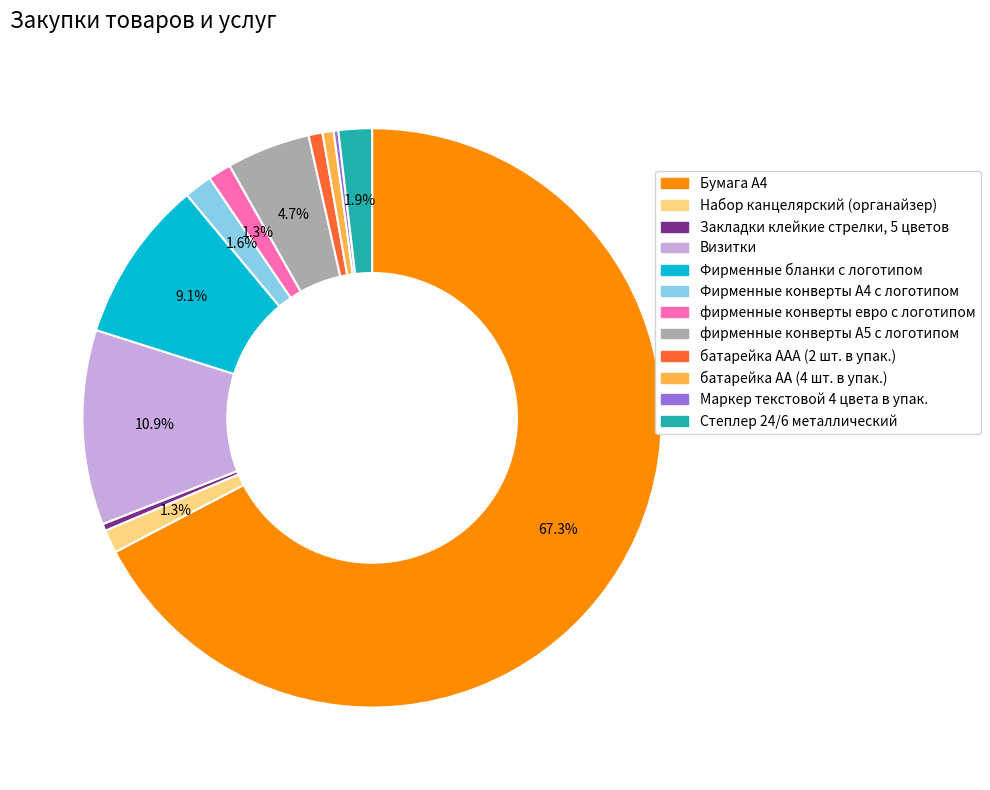

To the nearest percent, what percentage of the pie is Фирменные бланки с логотипом?

9%